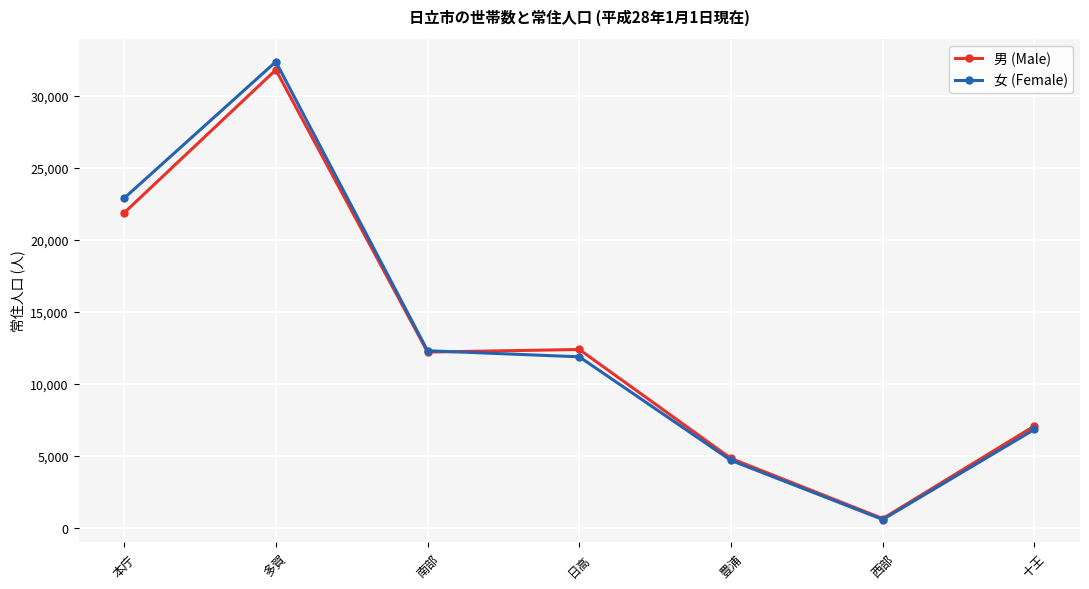

Which series has the largest range (max minus min)?

女 (Female)